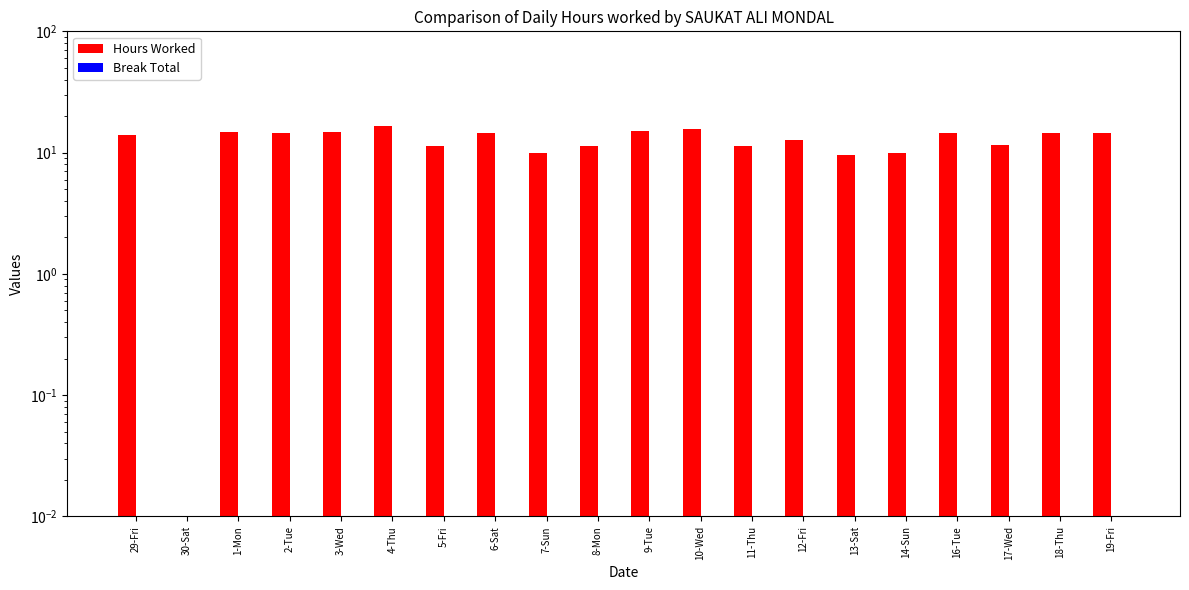

Which has a higher value, 18-Thu or 10-Wed?

10-Wed